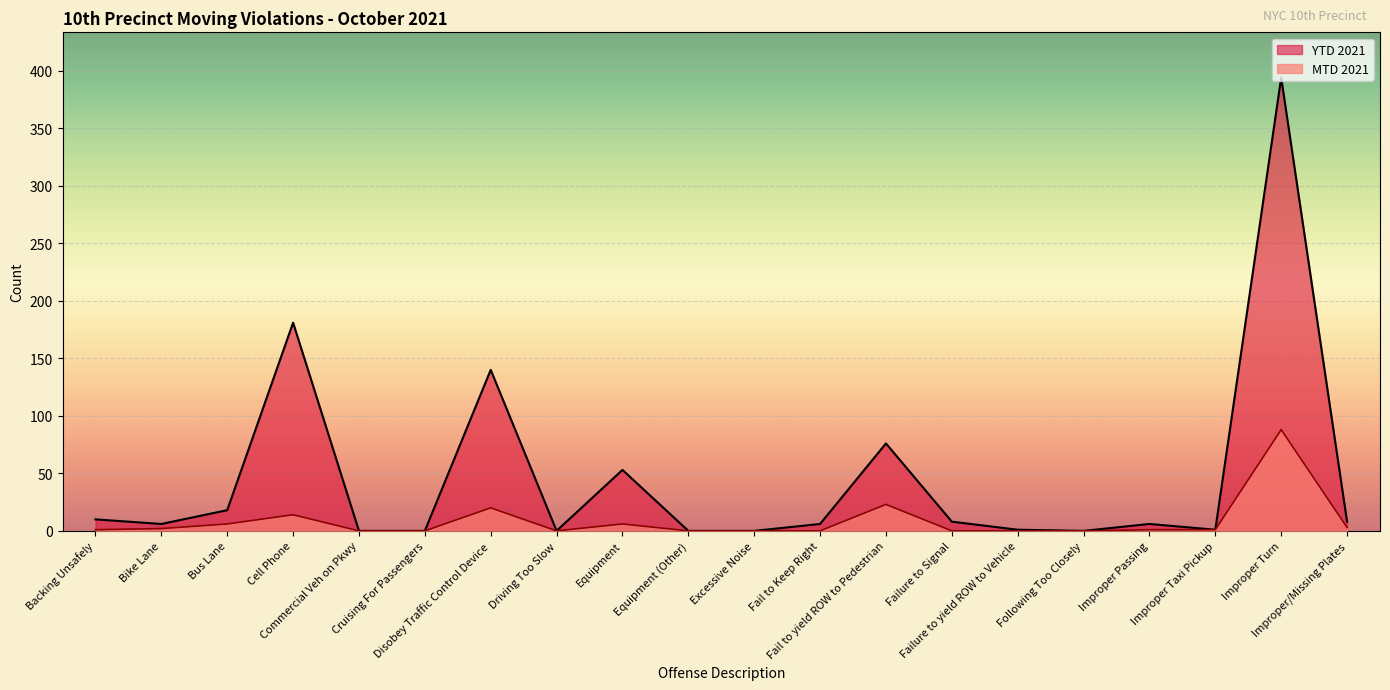

Reading left to right, extract all data points from this chart.

MTD 2021: 1	2	6	14	0	0	20	0	6	0	0	0	23	0	0	0	1	1	88	3
YTD 2021: 10	6	18	181	0	0	140	0	53	0	0	6	76	8	1	0	6	1	394	8